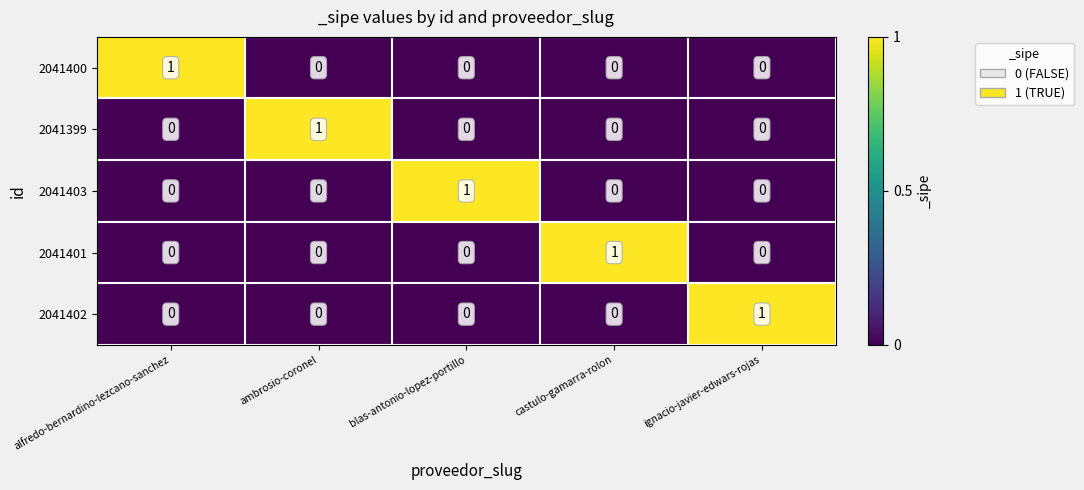

What is the spread (max minus min) of values at ambrosio-coronel?

1